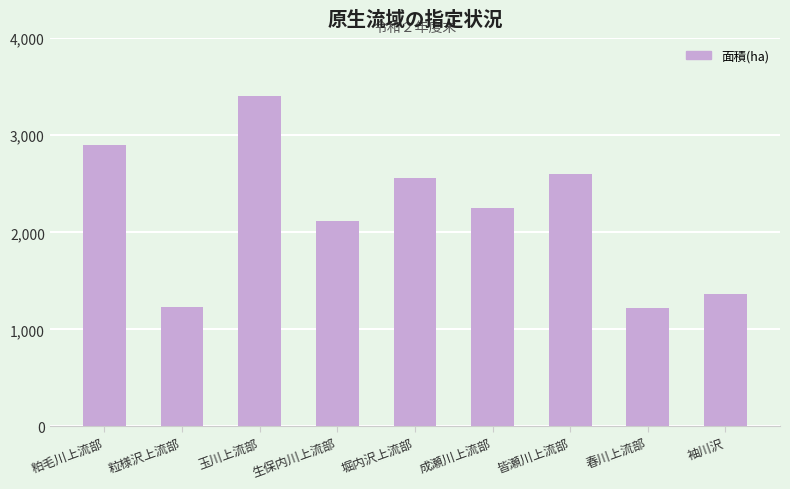

What is the sum of the values at 堀内沢上流部 and 春川上流部?

3785